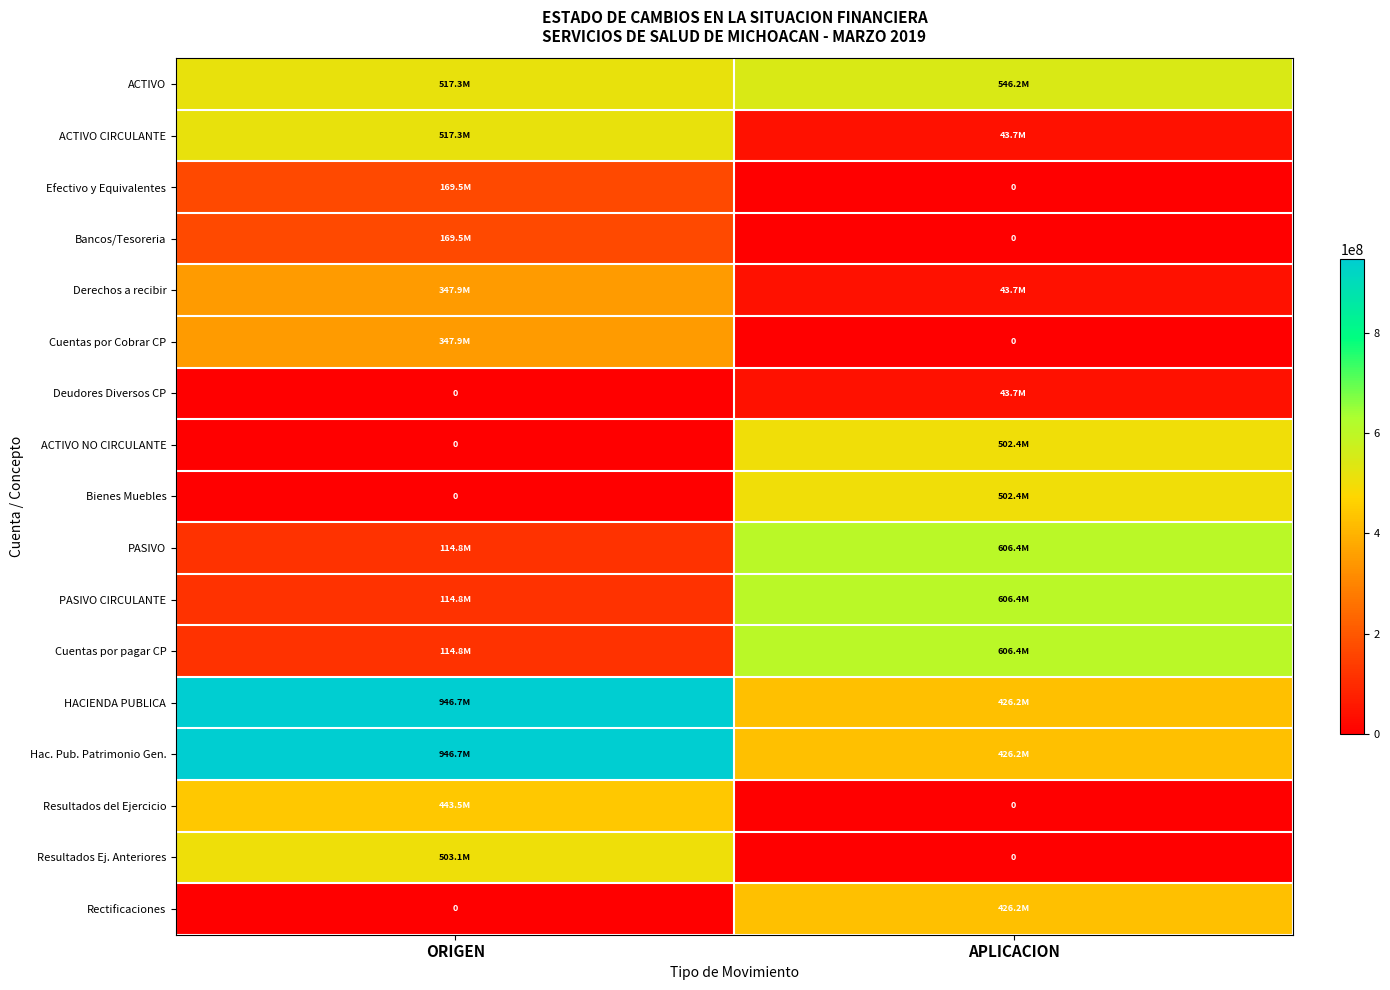

Is the value of Efectivo y Equivalentes at ORIGEN greater than the value of Resultados Ej. Anteriores at APLICACION?

Yes